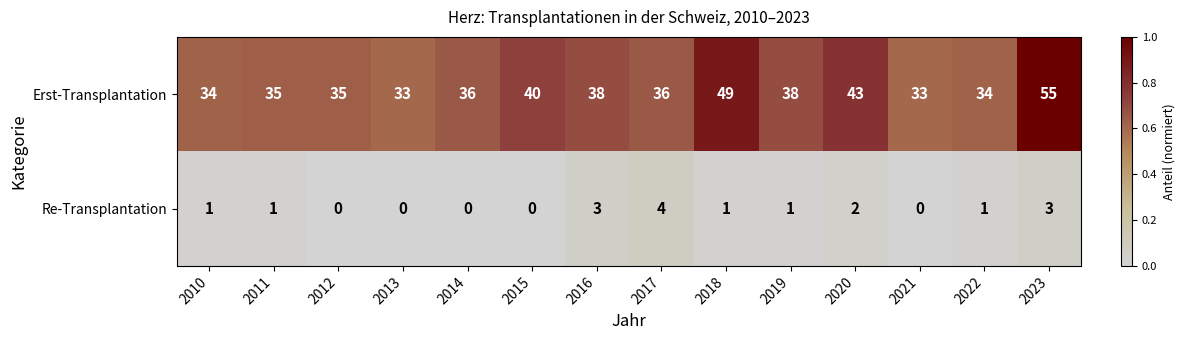

Which series has the largest range (max minus min)?

Erst-Transplantation